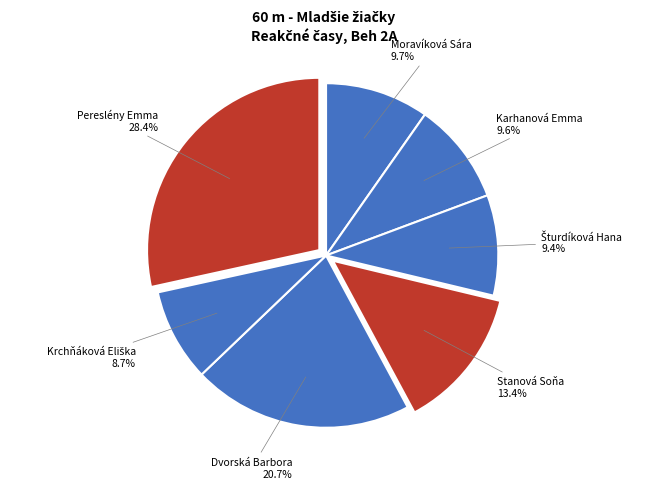

Is Moravíková Sára the majority of the pie?

No